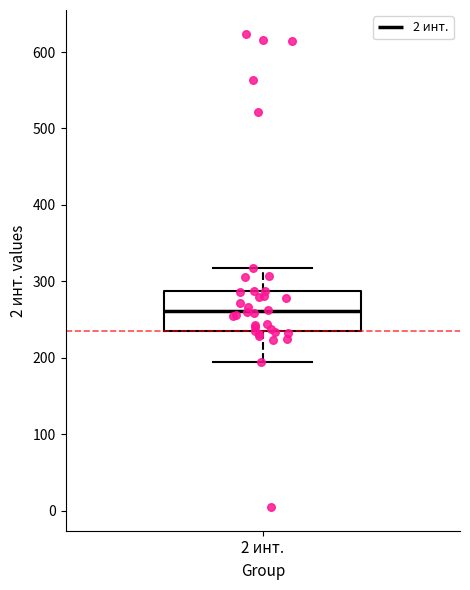

Transcribe this box plot: give where the median line is, the range the box spans, and where the two whiskers end, as read against the y-axis. The values are not printed on the chart, so give them approximately, as read against the axis.

median 260, box 240 to 290, whiskers 200 to 320